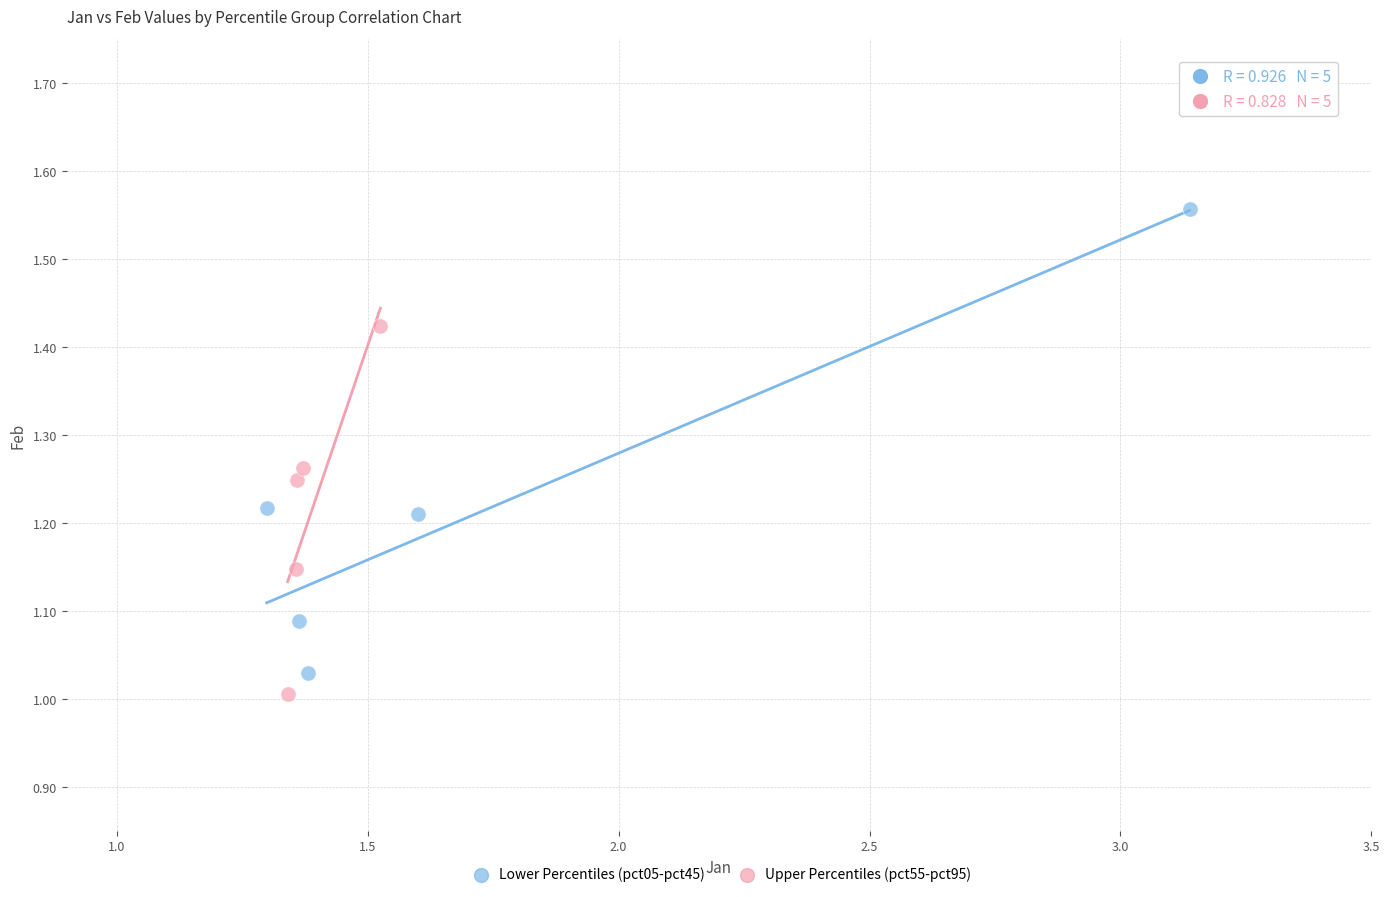

Which series reaches the maximum Y coordinate?

Lower Percentiles (pct05-pct45)